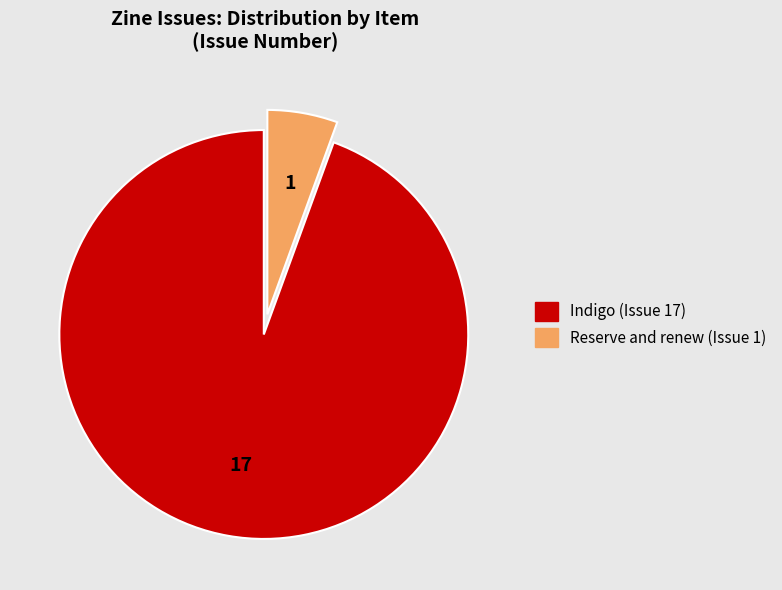

Which has a higher value, Indigo (Issue 17) or Reserve and renew (Issue 1)?

Indigo (Issue 17)